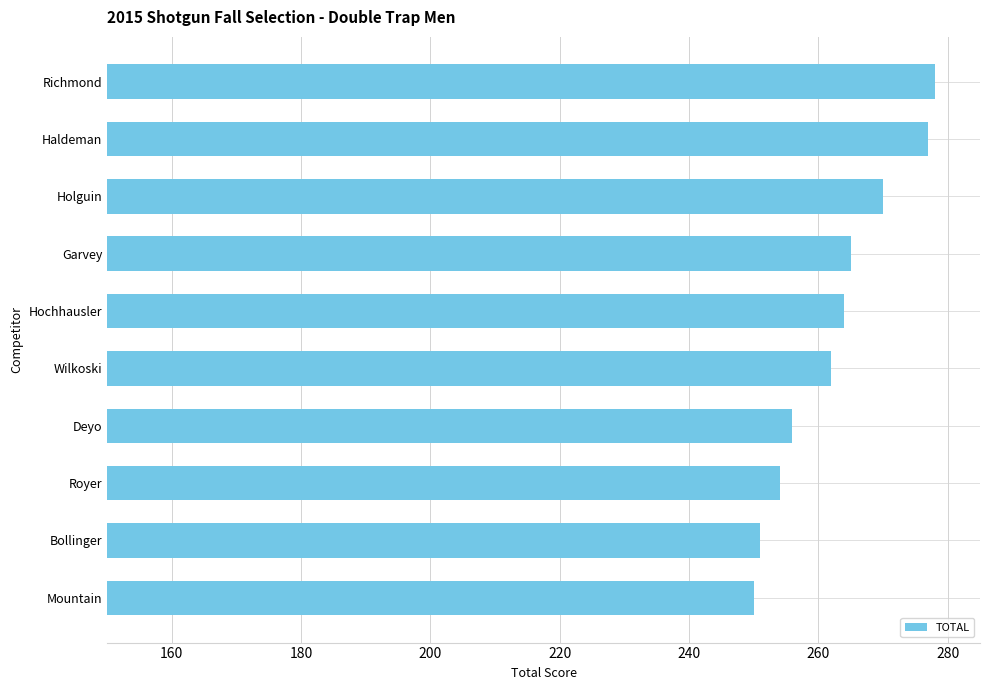

What is the change in value from Haldeman to Mountain?

-27